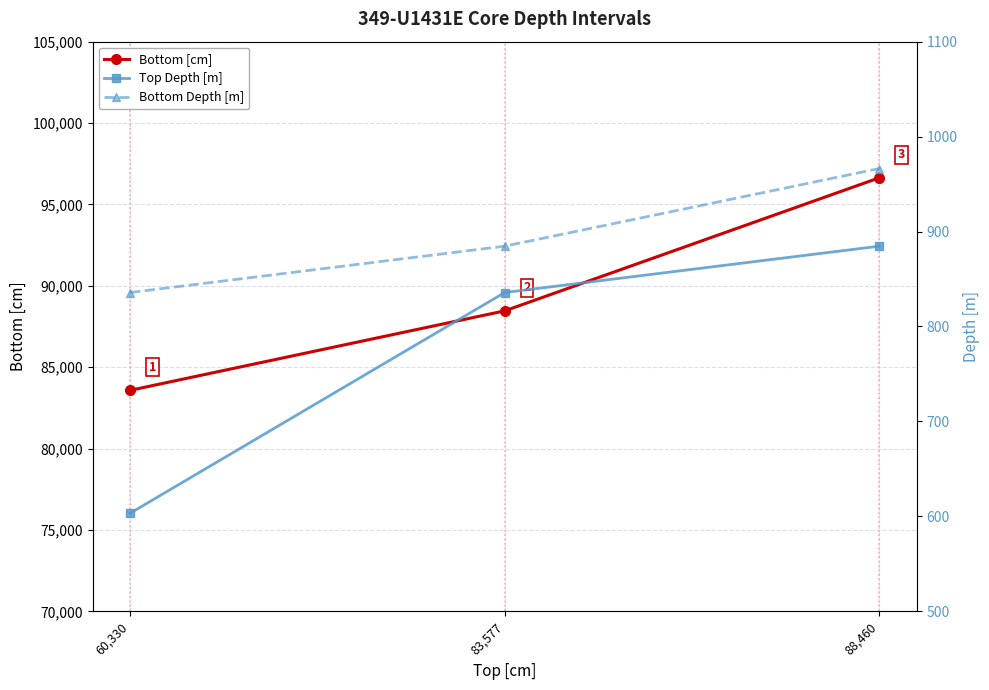

Reading left to right, transcribe all the data shown in this chart.

Bottom [cm]: 60,330=83577.0	83,577=88460.0	88,460=96636.0
Top Depth [m]: 60,330=603.3	83,577=835.8	88,460=884.6
Bottom Depth [m]: 60,330=835.8	83,577=884.6	88,460=966.4